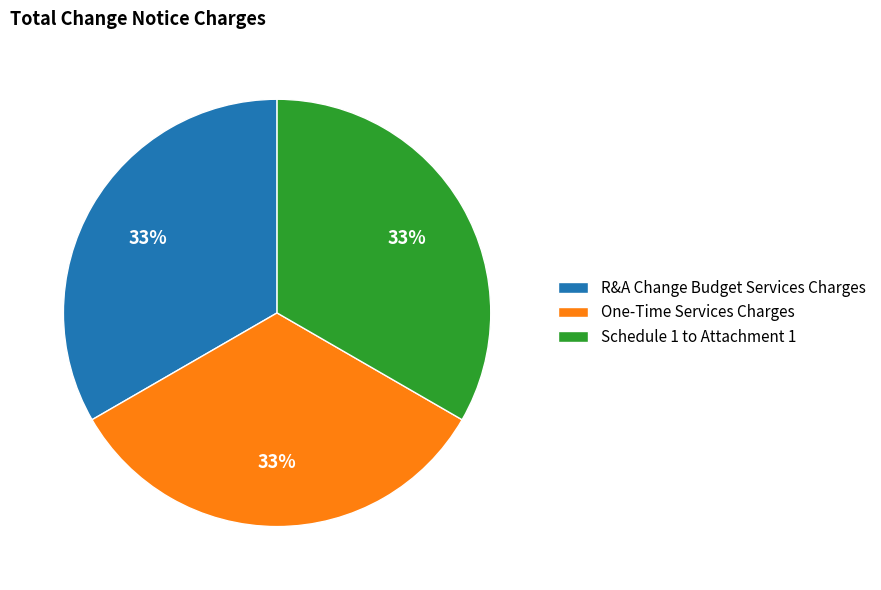

What percentage is the One-Time Services Charges slice, to the nearest percent?

33%